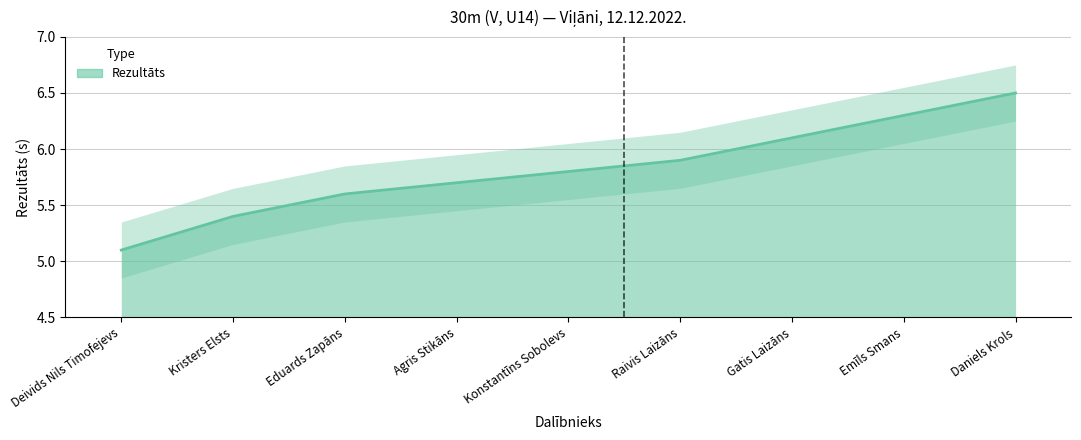

What is the label of the 6th point from the right?

Agris Stikāns